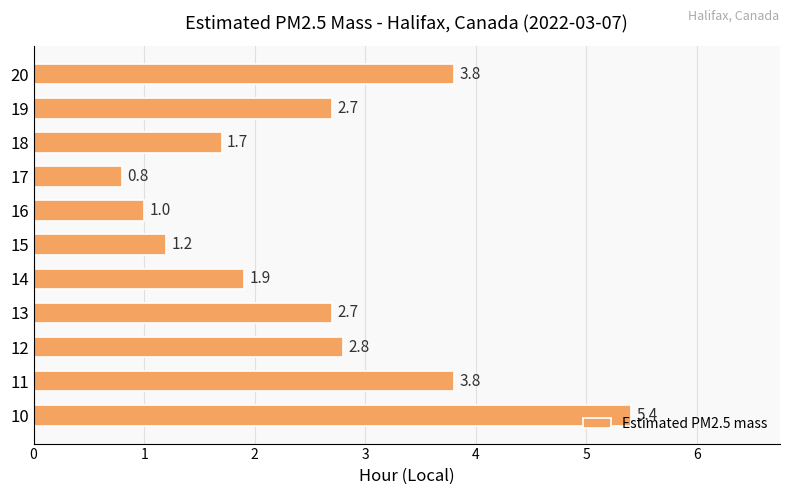

What is the sum of all values?

27.8